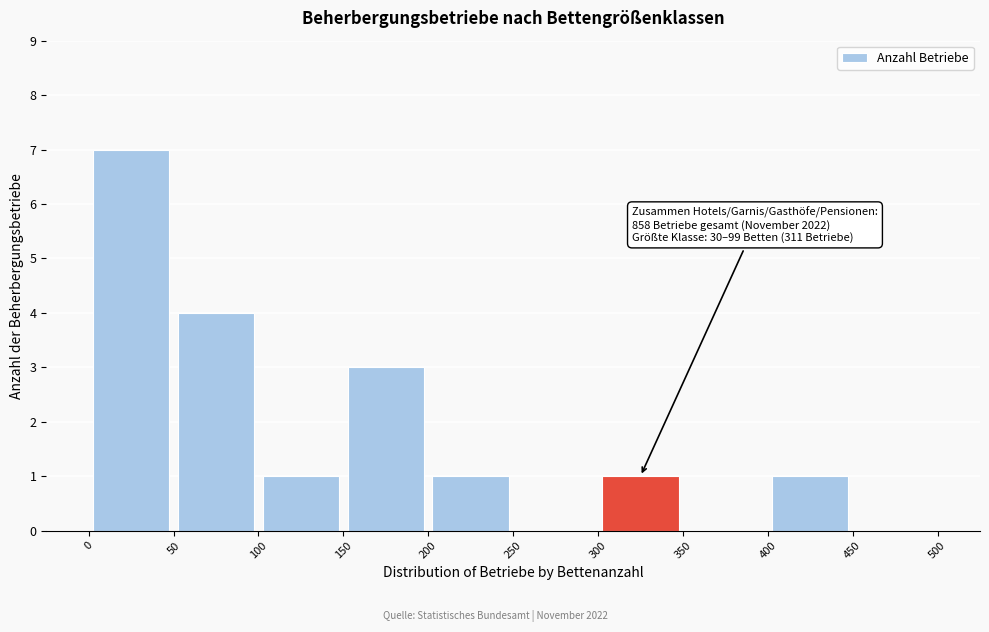

Over which range of the x-axis is the bar tallest?

0 to 50